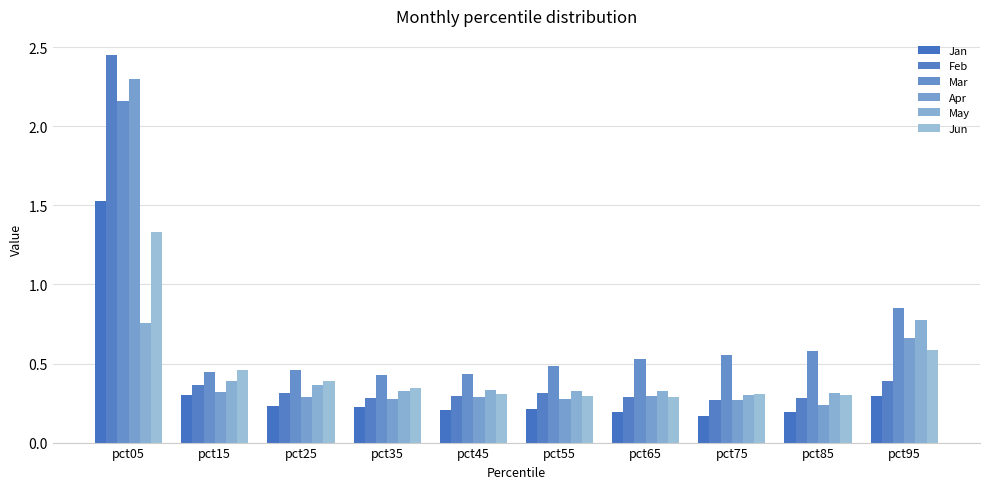

At which category is the sum across all series the highest?

pct05